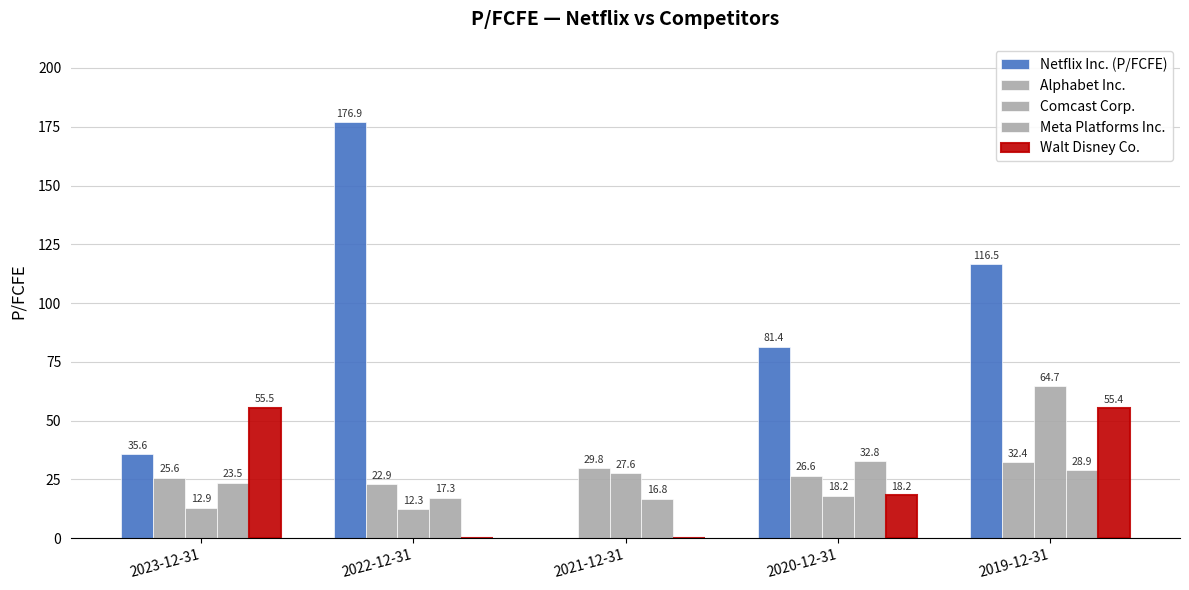

What is the difference between the maximum and minimum values in the Walt Disney Co. series?

55.5